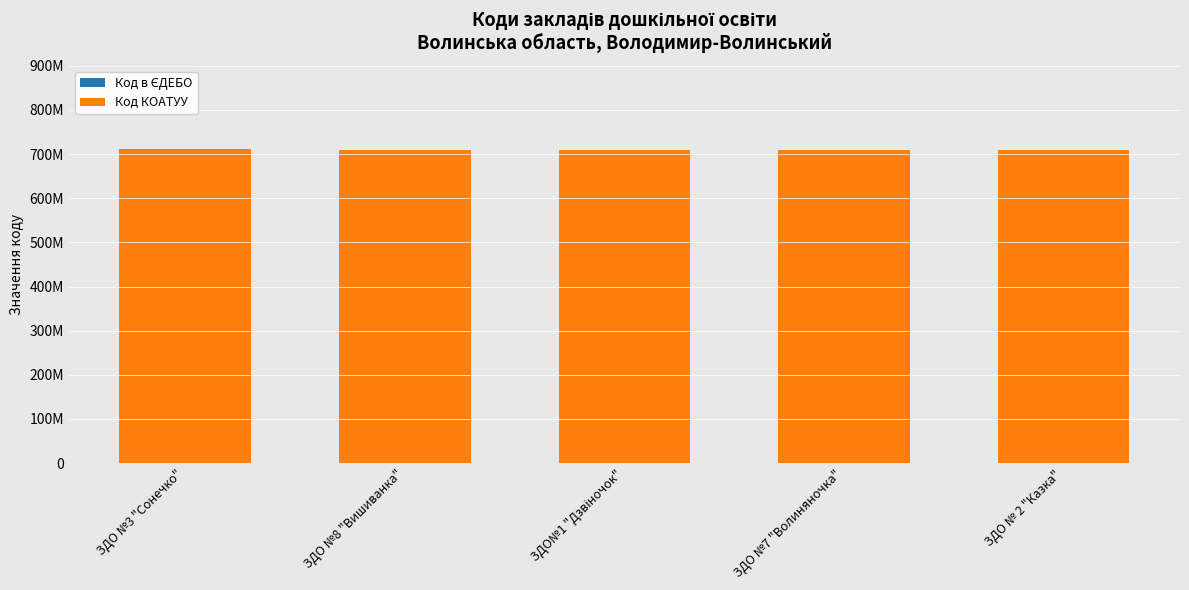

Are the bars horizontal?

No